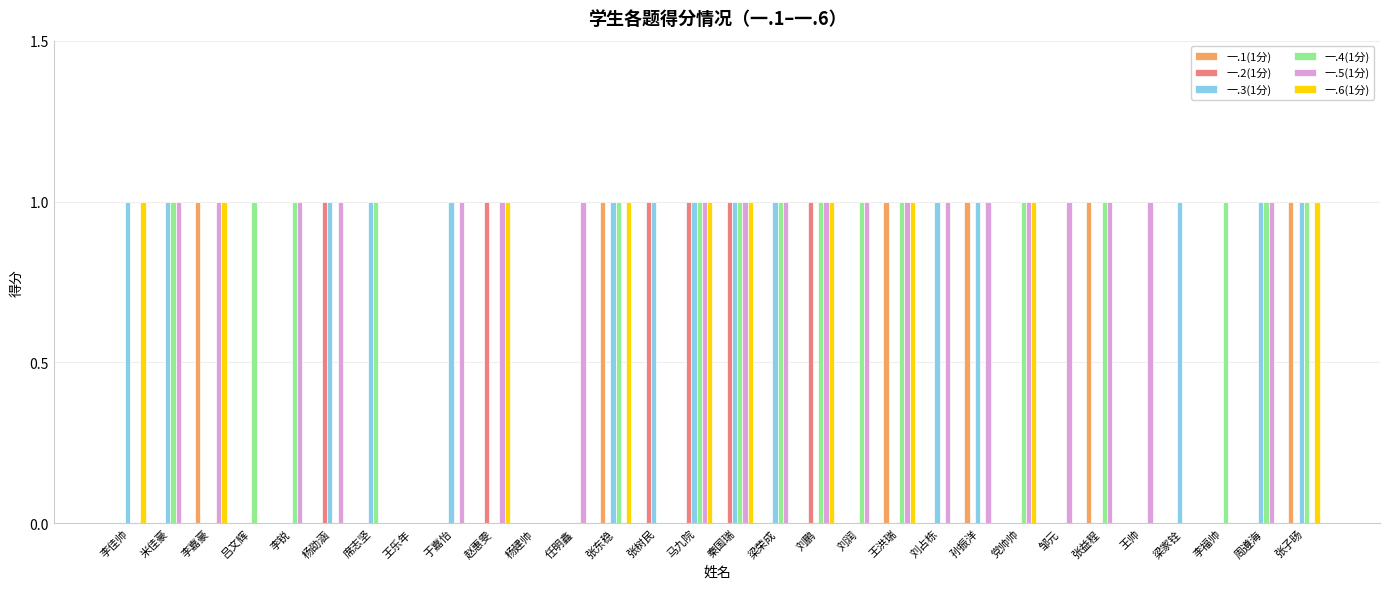

Which series has the largest total across all categories?

一.5(1分)